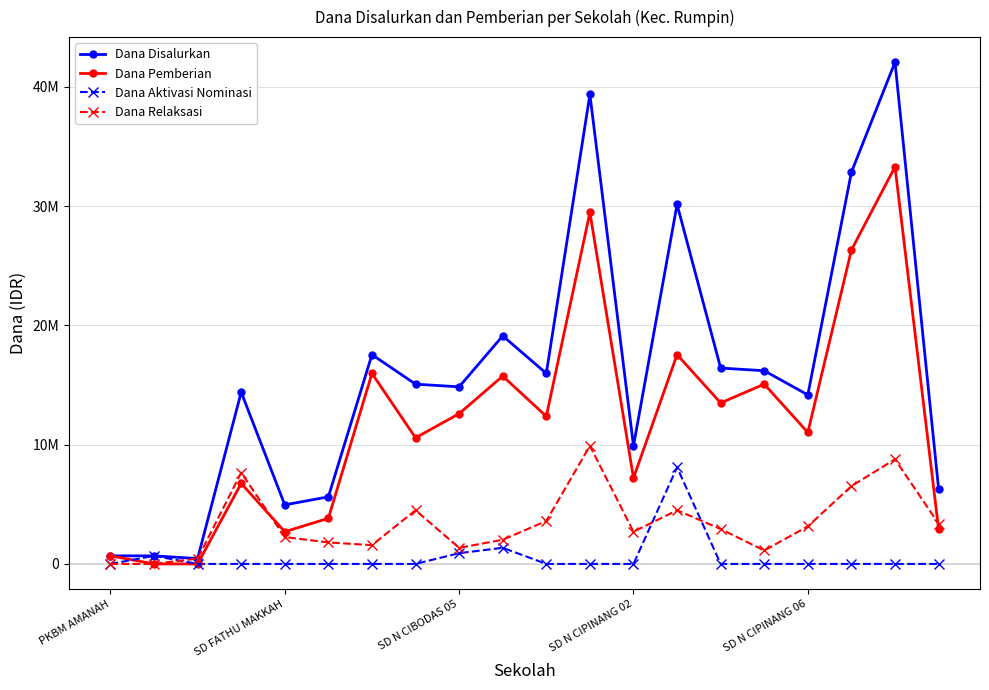

What are all the series names shown in the legend?

Dana Disalurkan, Dana Pemberian, Dana Aktivasi Nominasi, Dana Relaksasi